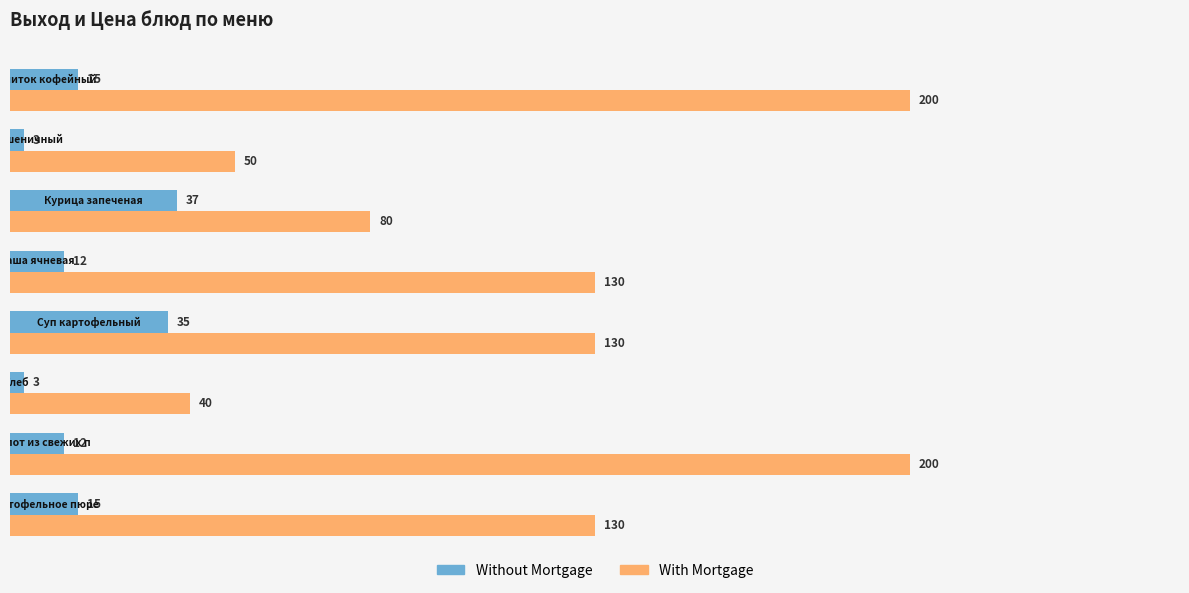

What is the sum of all Without Mortgage values?

132